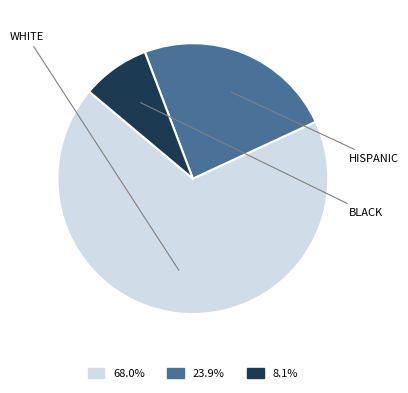

Is there a majority slice in this chart?

Yes